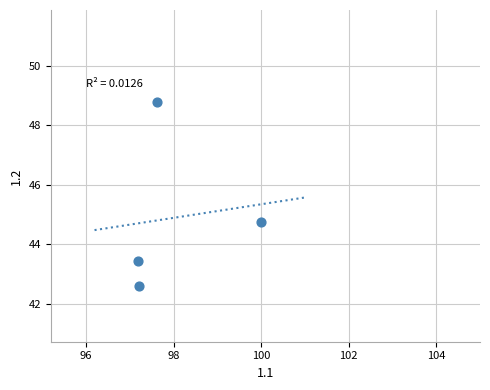

What is the average Y value?

44.9